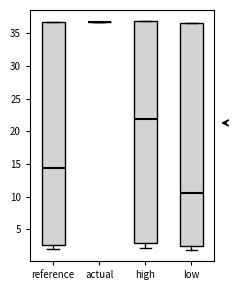

Reading left to right, transcribe this box plot: for each box, give where its median line is, the range the box spans, and where its two whiskers end, as read against the y-axis. The values are not printed on the chart, so give them approximately, as read against the axis.

reference: median 14.5, box 2.5 to 36.5, whiskers 2.0 to 36.5
actual: box collapsed to a line at 36.5, whiskers 36.5 to 36.5
high: median 22.0, box 3.0 to 37.0, whiskers 2.0 to 37.0
low: median 10.5, box 2.5 to 36.5, whiskers 2.0 to 36.5